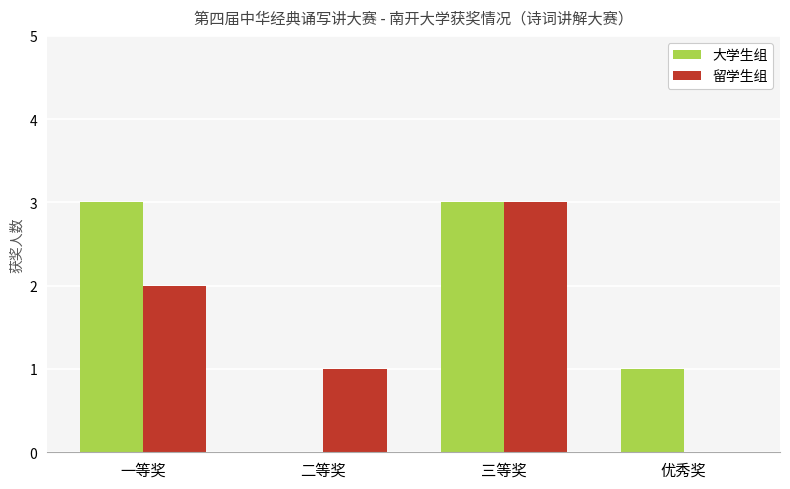

True or false: 大学生组 has a value of 1 at 三等奖.

False